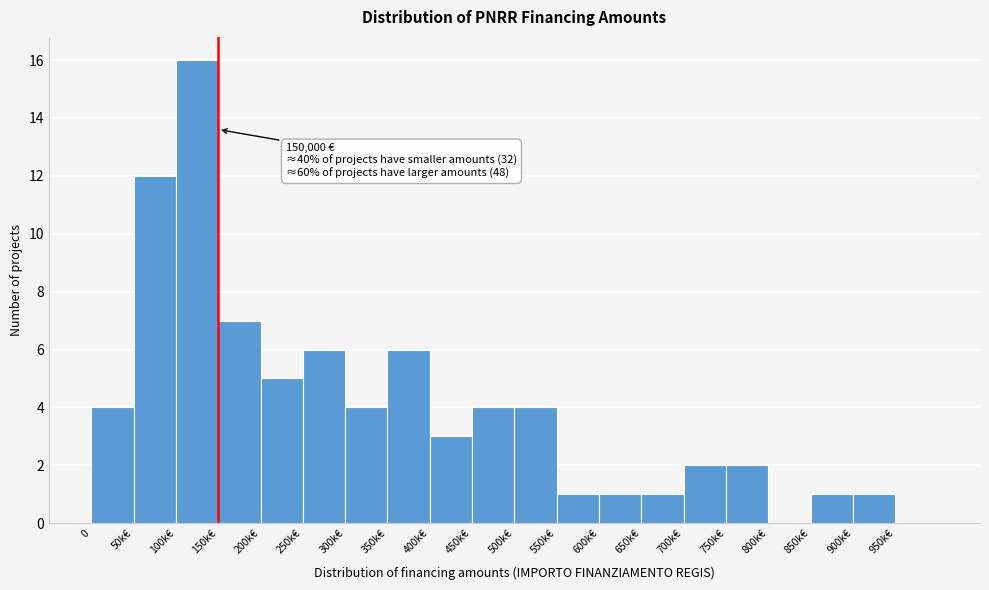

Reading right to left, transcribe all the data shown in this chart.

950k€=0	900k€=1	850k€=1	800k€=0	750k€=2	700k€=2	650k€=1	600k€=1	550k€=1	500k€=4	450k€=4	400k€=3	350k€=6	300k€=4	250k€=6	200k€=5	150k€=7	100k€=16	50k€=12	0=4